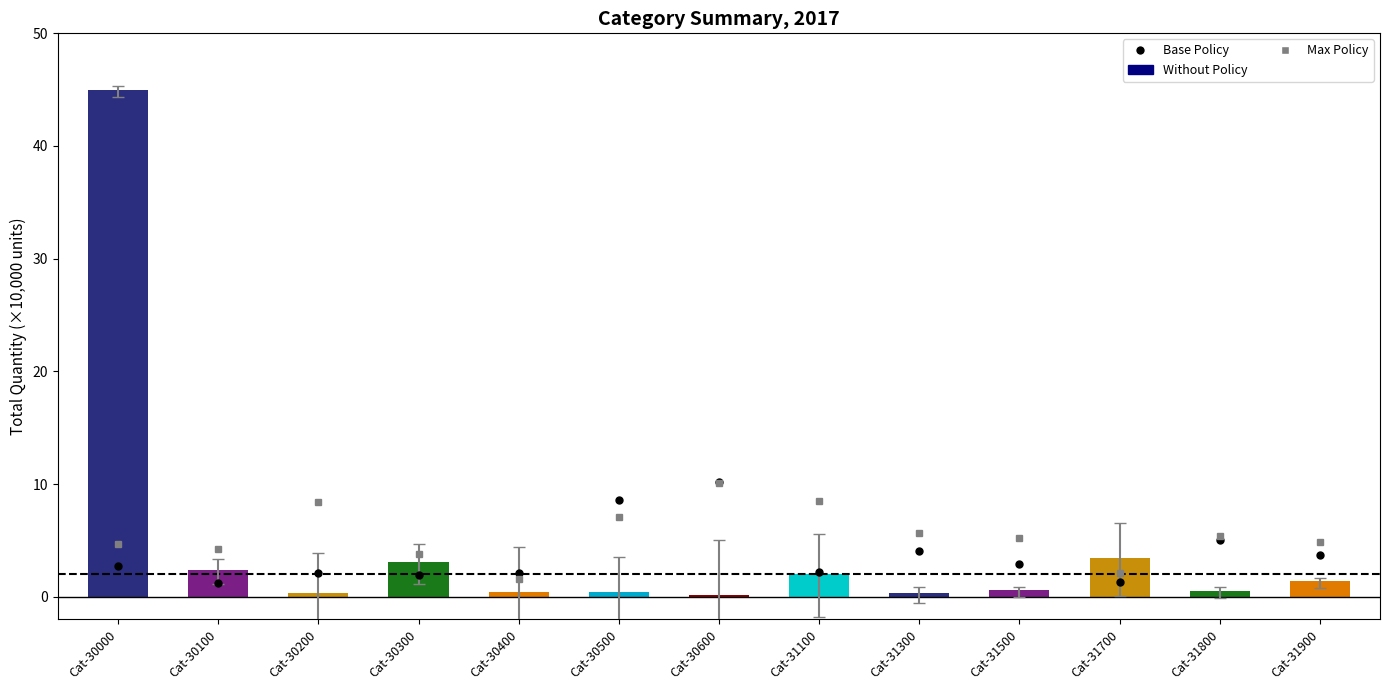

What is the change in value from Cat-30500 to Cat-31500?

+0.1